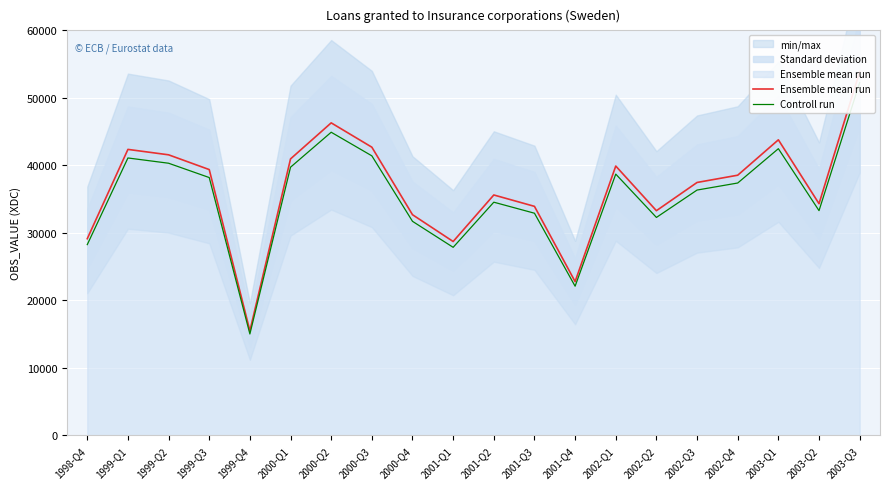

Reading left to right, list all the values displayed in this chart.

Ensemble mean run: 29135.0	42366.0	41563.0	39376.0	15481.0	40958.0	46297.0	42693.0	32689.0	28718.0	35612.0	33928.0	22780.0	39900.0	33283.0	37466.0	38542.0	43784.0	34321.0	53877.0
Controll run: 28261.0	41095.0	40316.1	38194.7	15016.6	39729.3	44908.1	41412.2	31708.3	27856.5	34543.6	32910.2	22096.6	38703.0	32284.5	36342.0	37385.7	42470.5	33291.4	52260.7